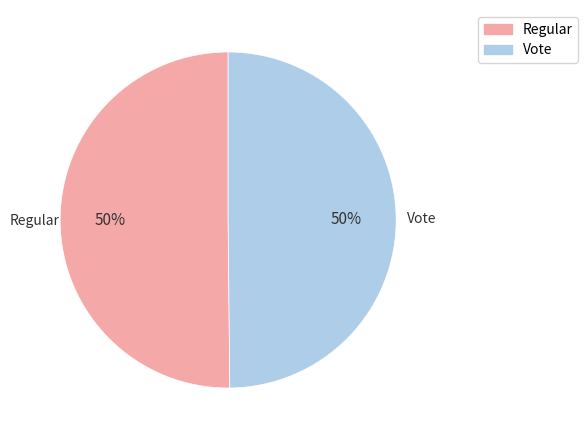

Is the sum of Regular and Vote greater than half?

Yes